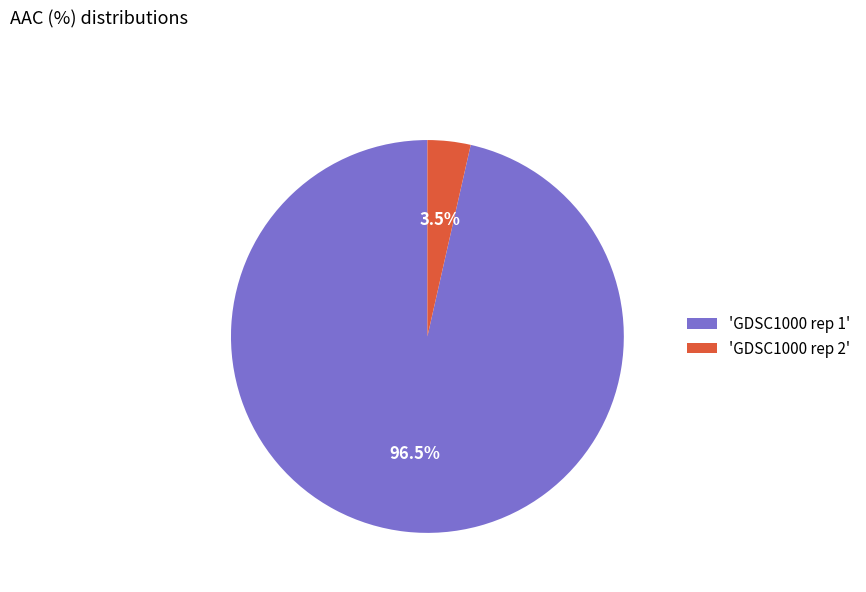

To the nearest percent, what is the average slice percentage?

50%